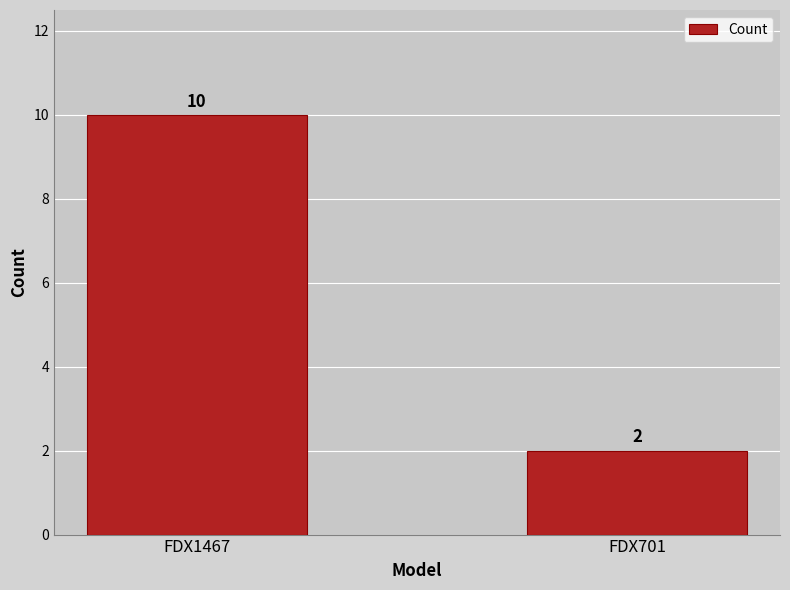

What is the value of the 1st bar from the left?

10